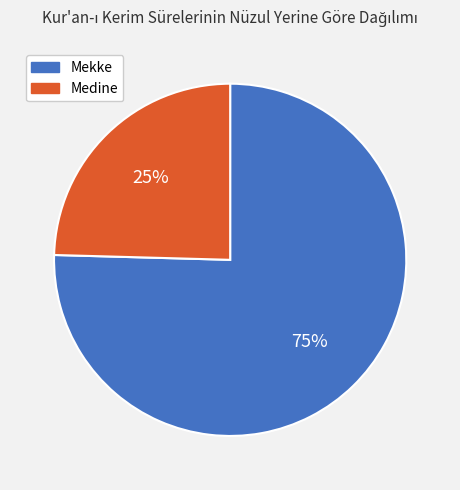

To the nearest percent, what is the combined percentage of Mekke and Medine?

100%